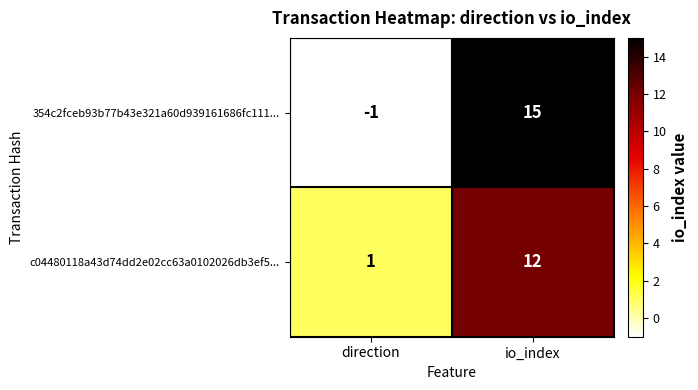

Which series has the largest total across all categories?

354c2fceb93b77b43e321a60d939161686fc111...